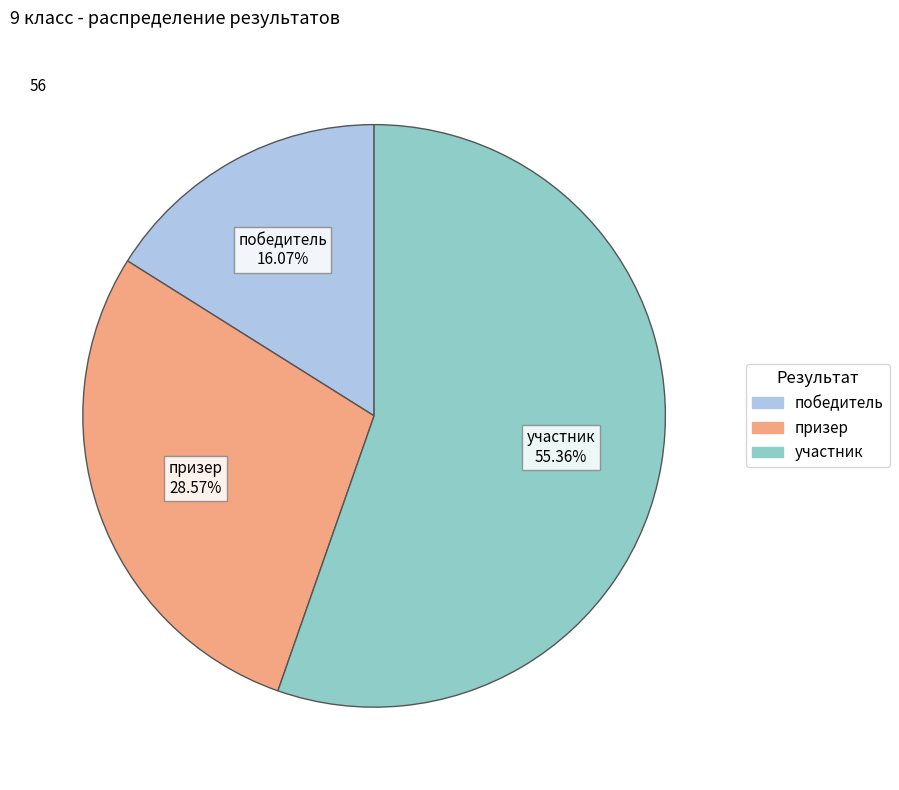

To the nearest percent, what is the difference between the участник and победитель slice percentages?

39%